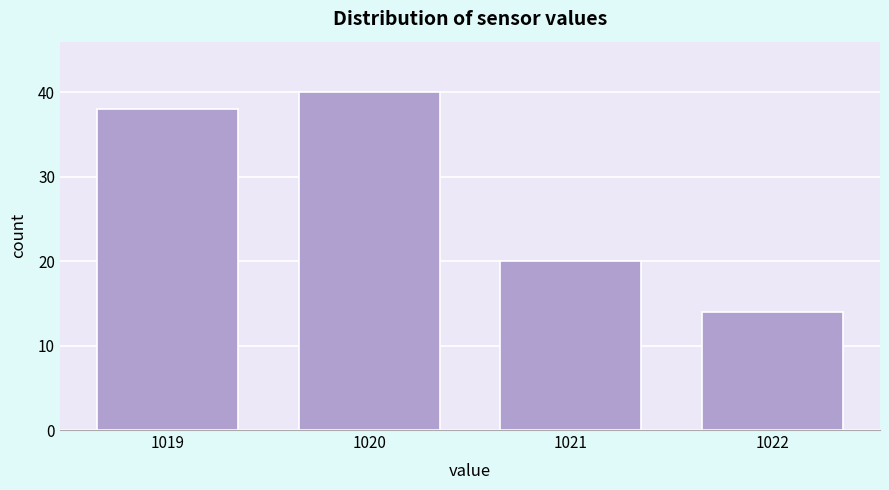

Reading left to right, what are all the values shown in this chart?

1019=38	1020=40	1021=20	1022=14